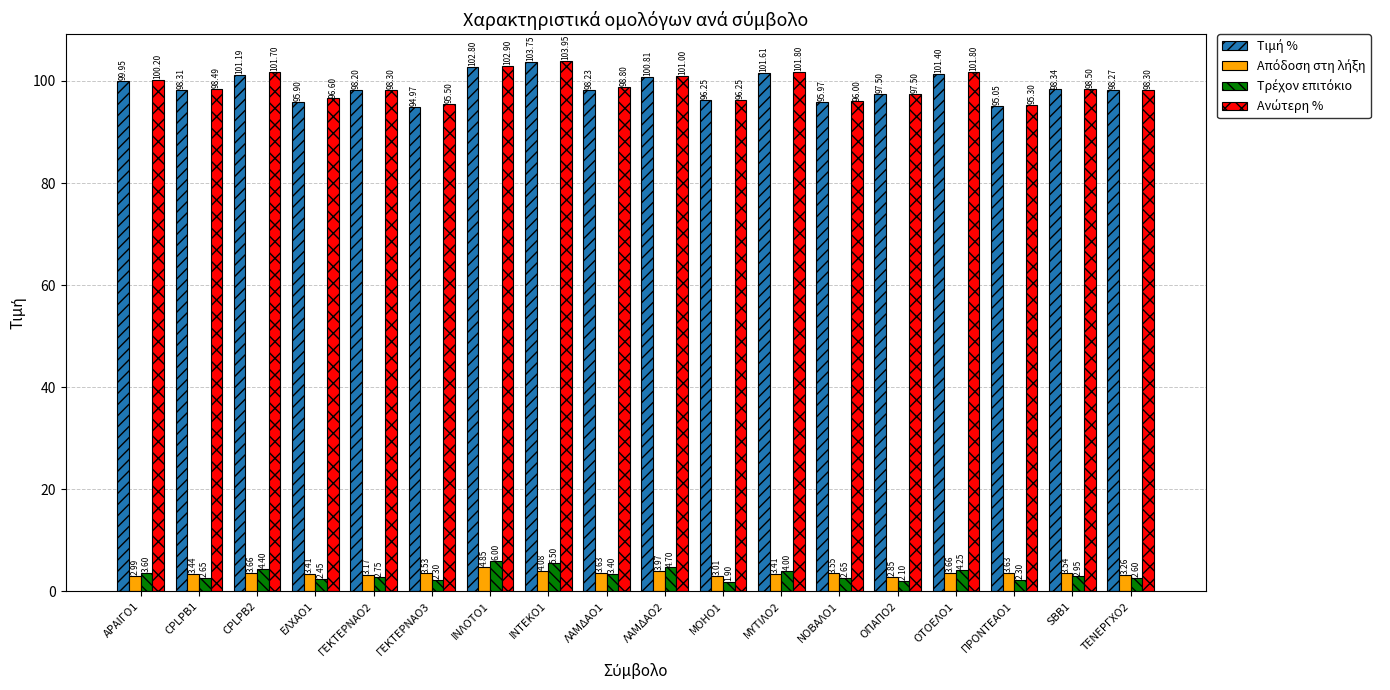

What is the label of the 3rd bar from the left?

CPLPB2